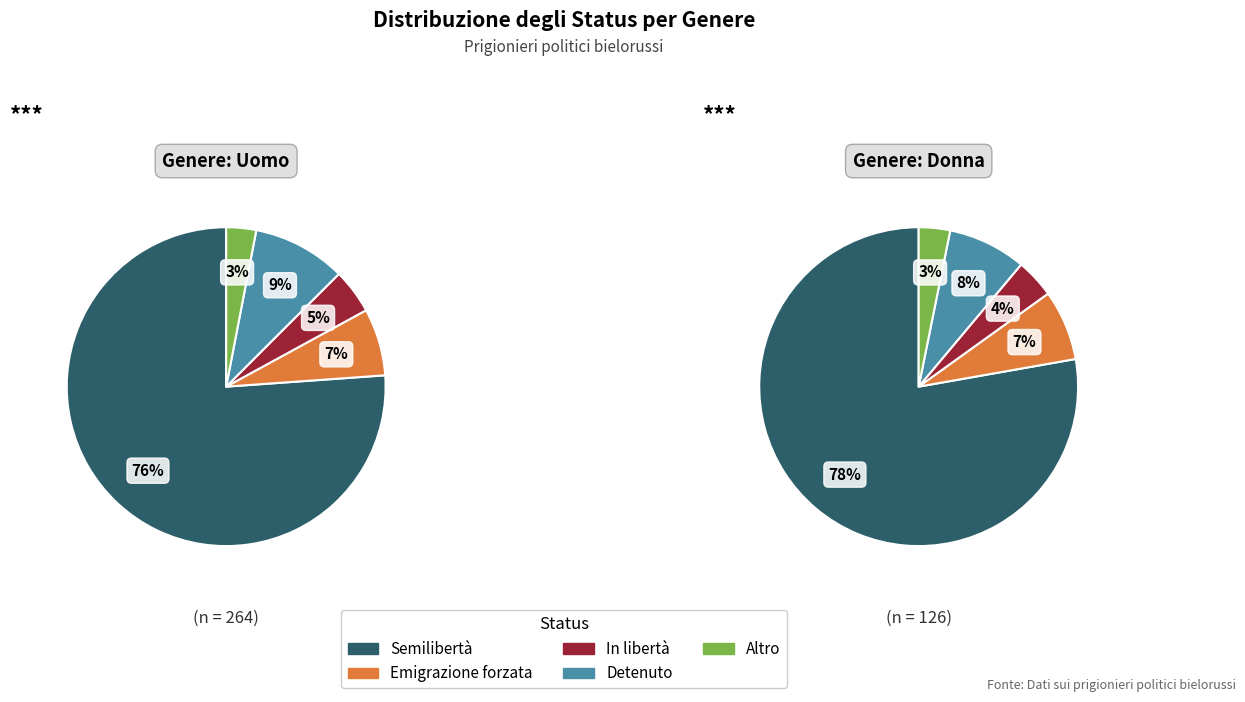

To the nearest percent, what portion does Detenuto represent?

8%